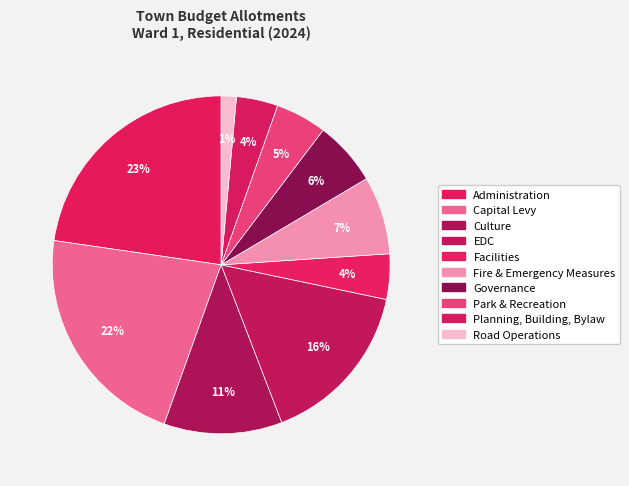

To the nearest percent, what is the combined percentage of Facilities and Fire & Emergency Measures?

12%